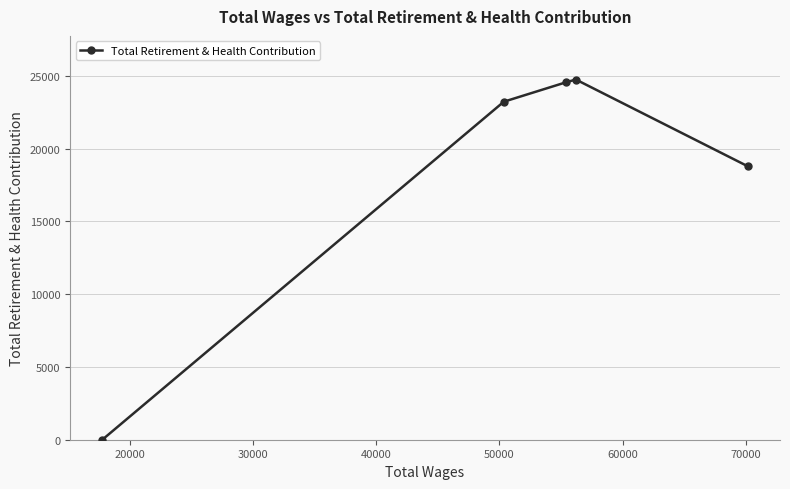

What is the greatest value displayed?

24753